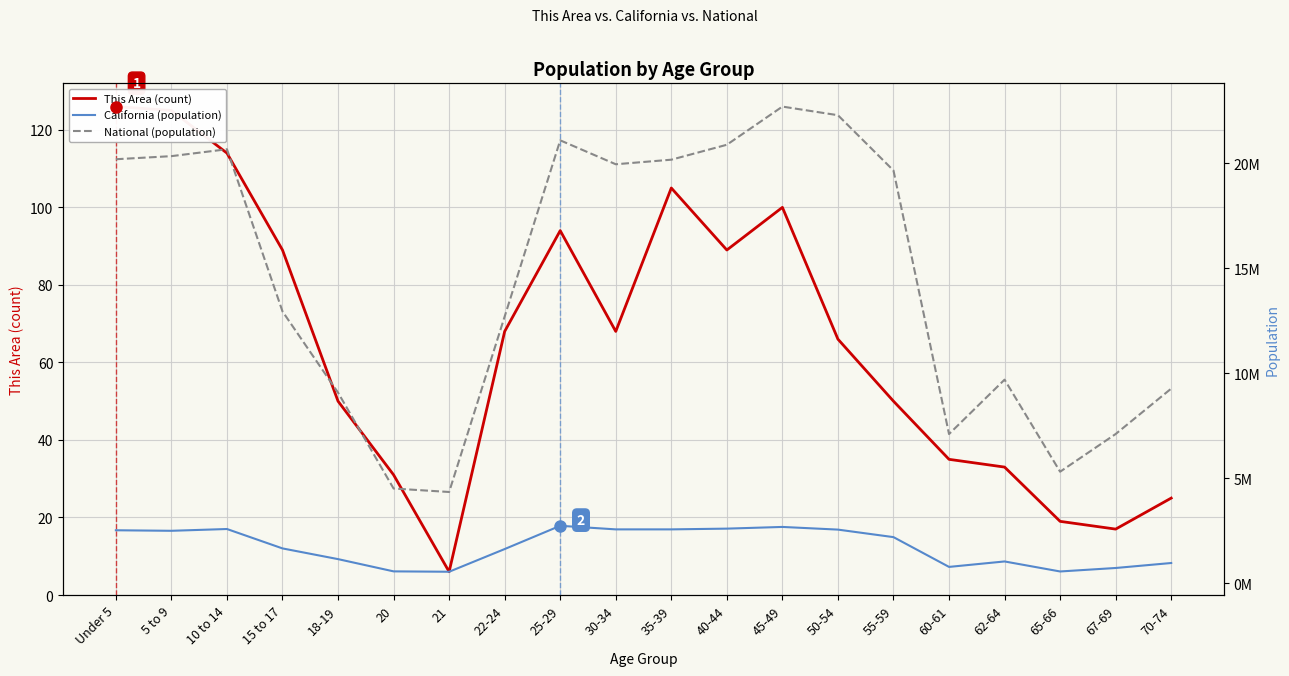

Rank the series by their maximum value, from highest to lowest.

National (population), California (population), This Area (count)